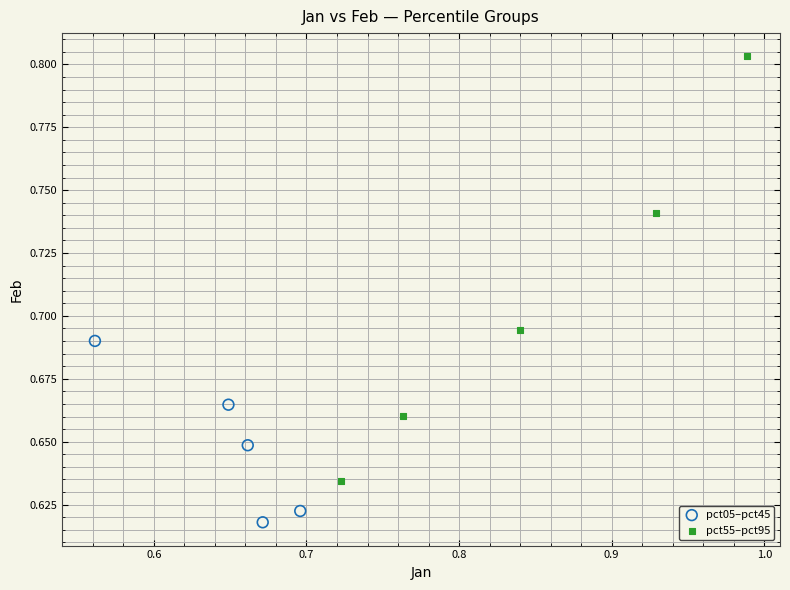

Which series reaches the maximum Y coordinate?

pct55–pct95